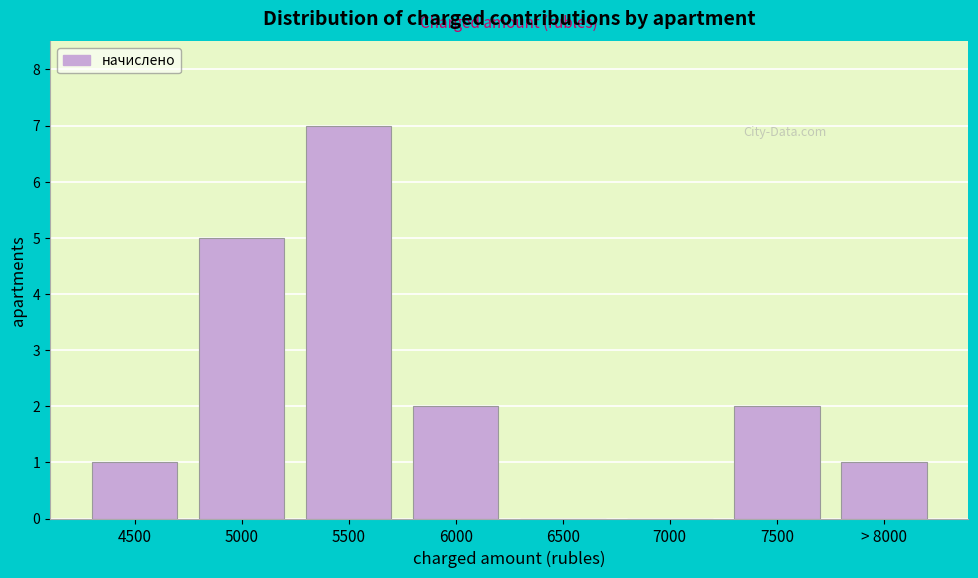

Reading left to right, transcribe all the data shown in this chart.

4500=1	5000=5	5500=7	6000=2	6500=0	7000=0	7500=2	> 8000=1